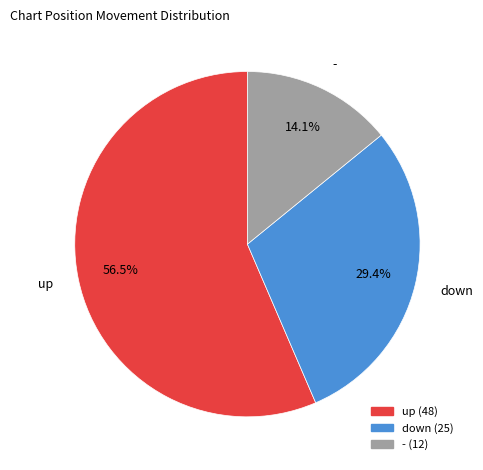

To the nearest percent, what is the difference between the largest and smallest slice percentages?

42%